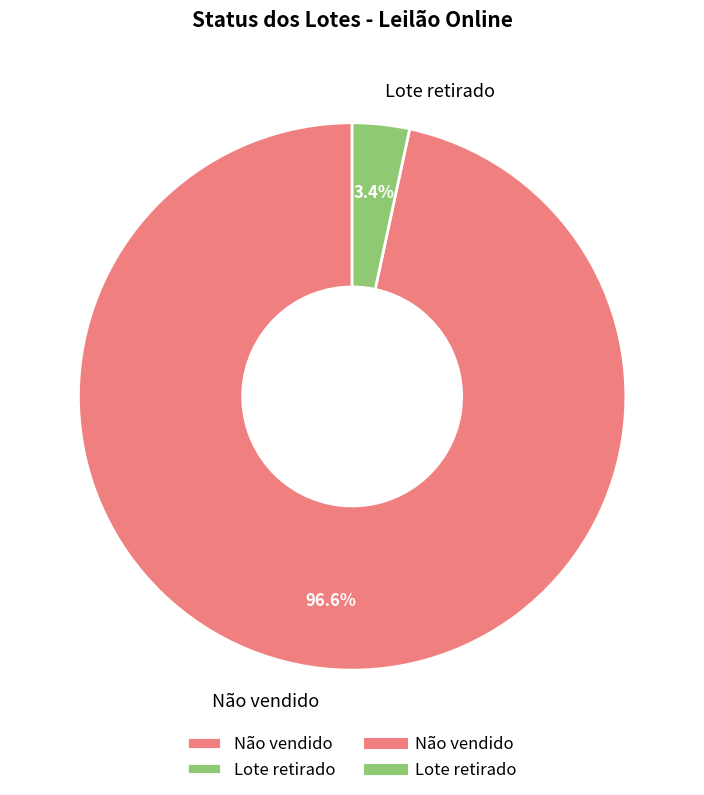

To the nearest percent, what is the average slice percentage?

50%